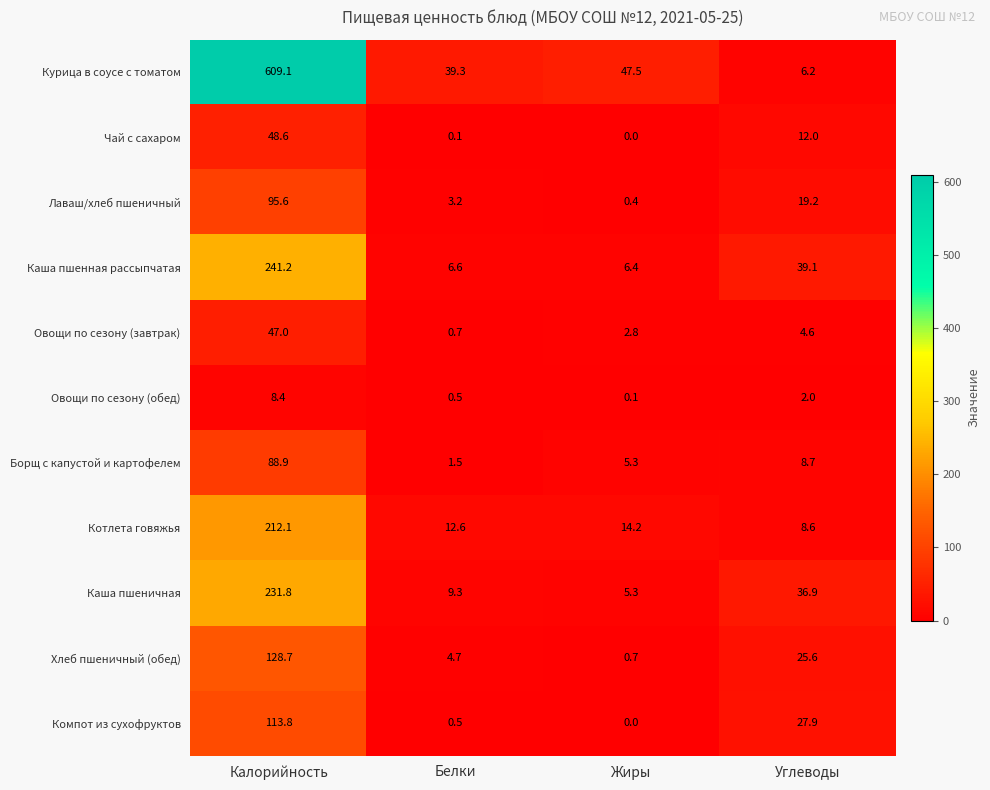

What is the spread (max minus min) of values at Белки?

39.2